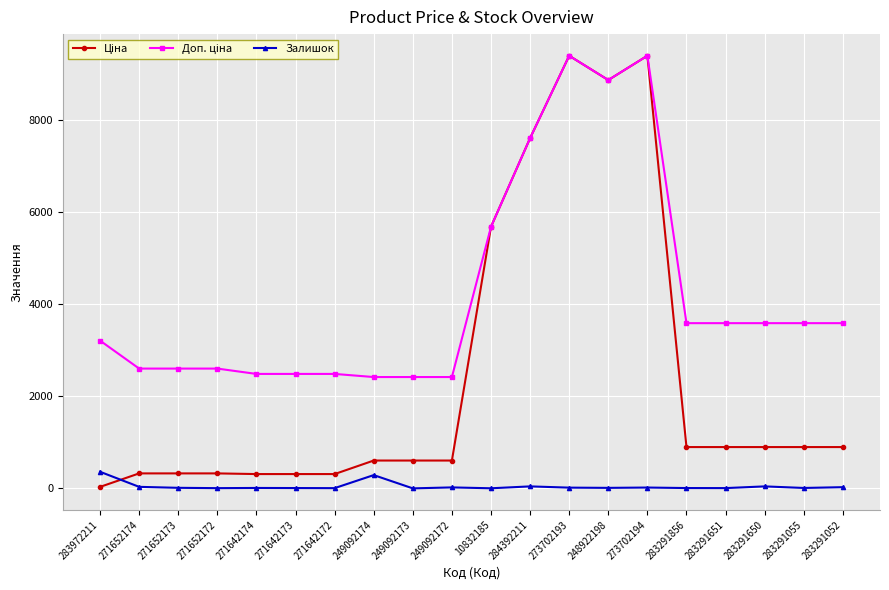

Does the chart have visible grid lines?

Yes